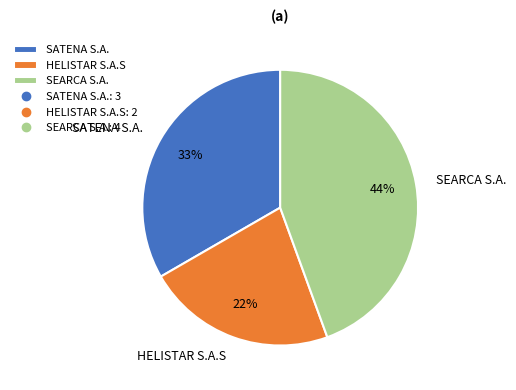

Approximately how many times larger is the value at SEARCA S.A. compared to SATENA S.A.?

1.3